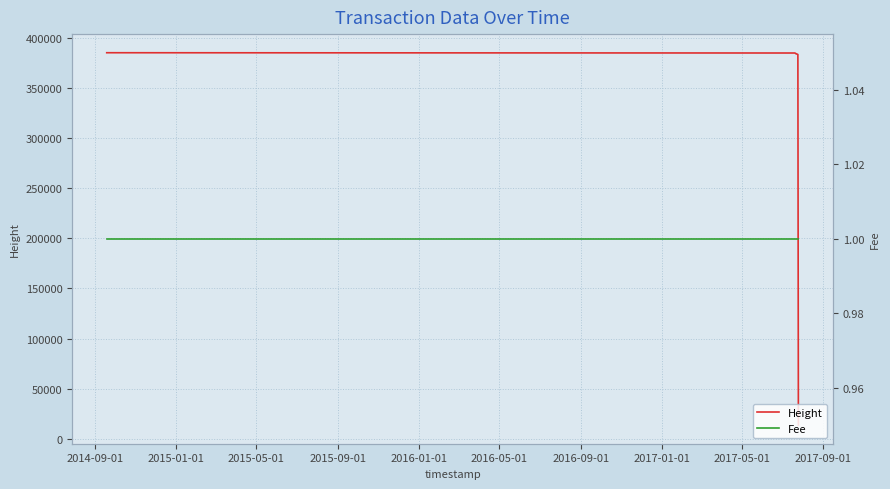

What is the minimum value for Fee?

1